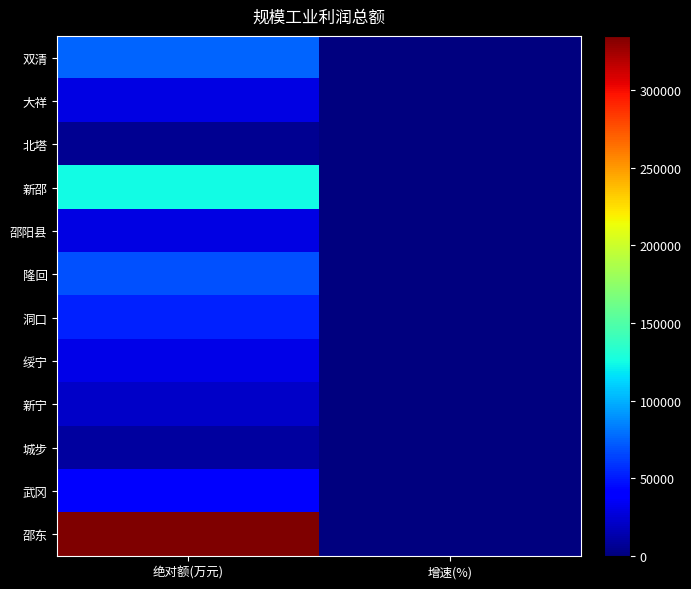

Rank the series by their maximum value, from highest to lowest.

邵东, 新邵, 双清, 隆回, 洞口, 武冈, 绥宁, 大祥, 邵阳县, 新宁, 城步, 北塔